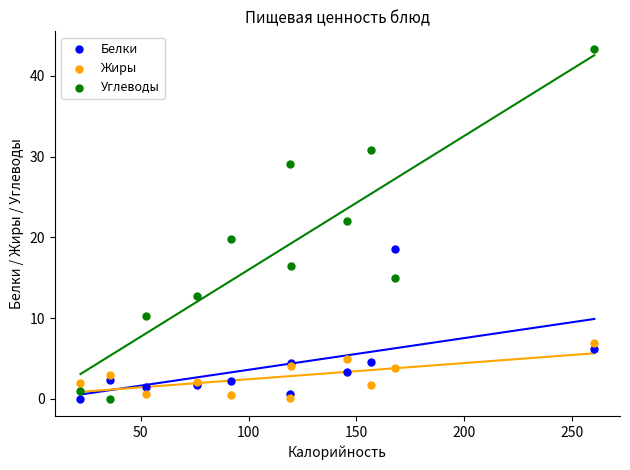

Which series reaches the maximum Y coordinate?

Углеводы